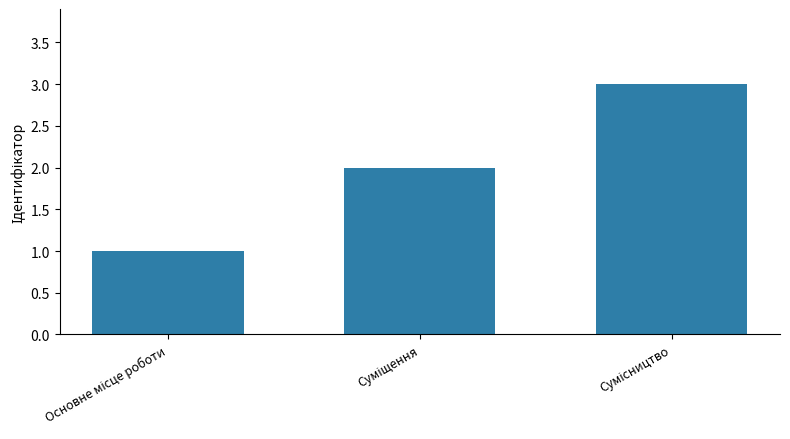

What is the maximum value shown in the chart?

3